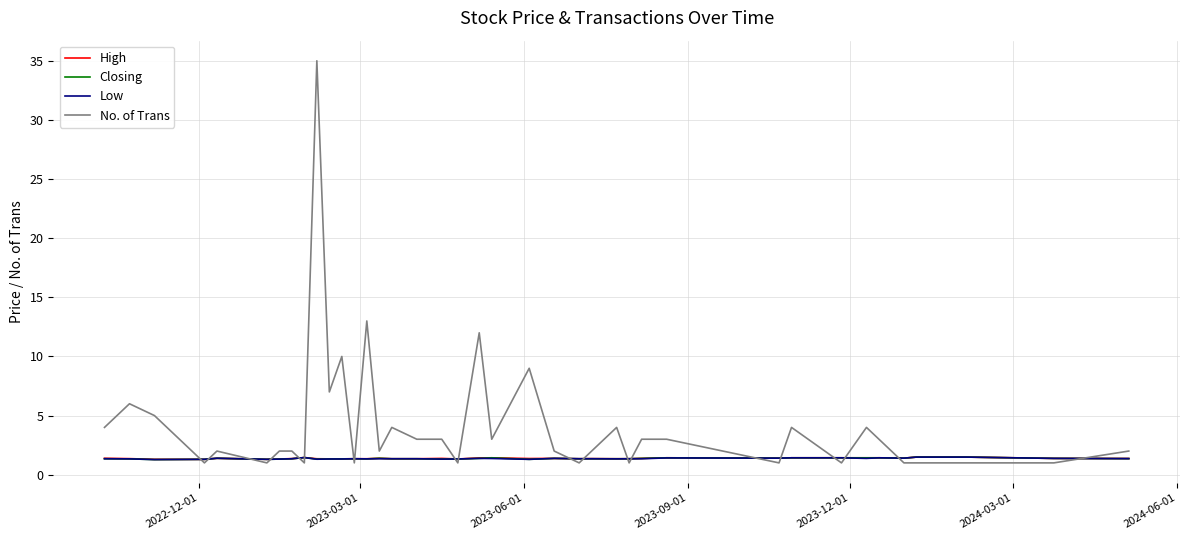

What is the smallest value displayed?

1.0